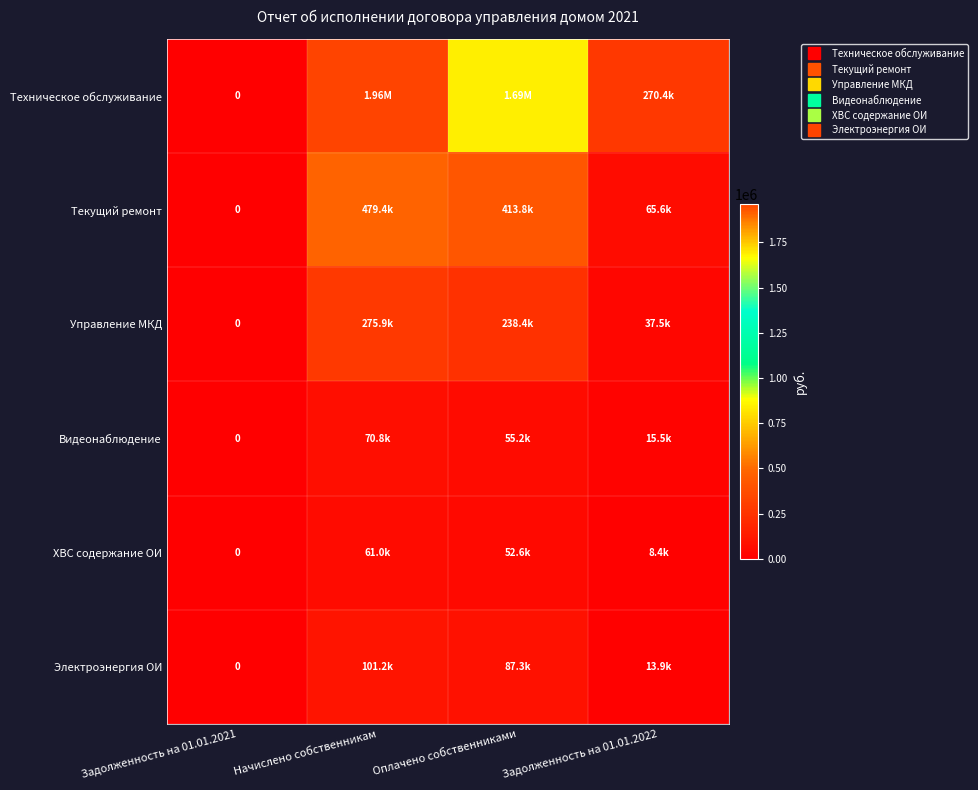

Between Задолженность на 01.01.2021 and Начислено собственникам, which series saw the biggest shift?

Техническое обслуживание